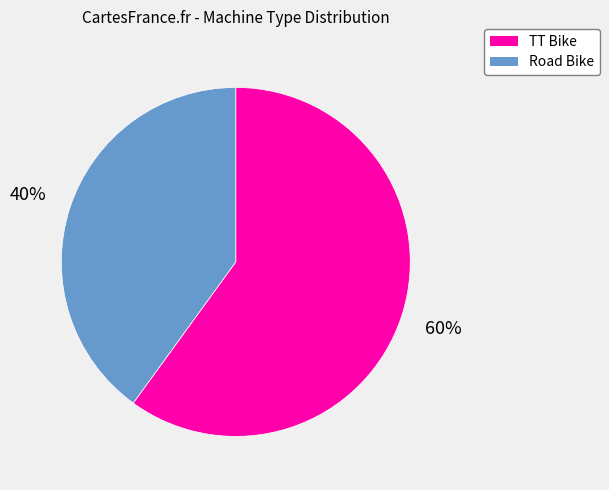

Between Road Bike and TT Bike, which is larger?

TT Bike